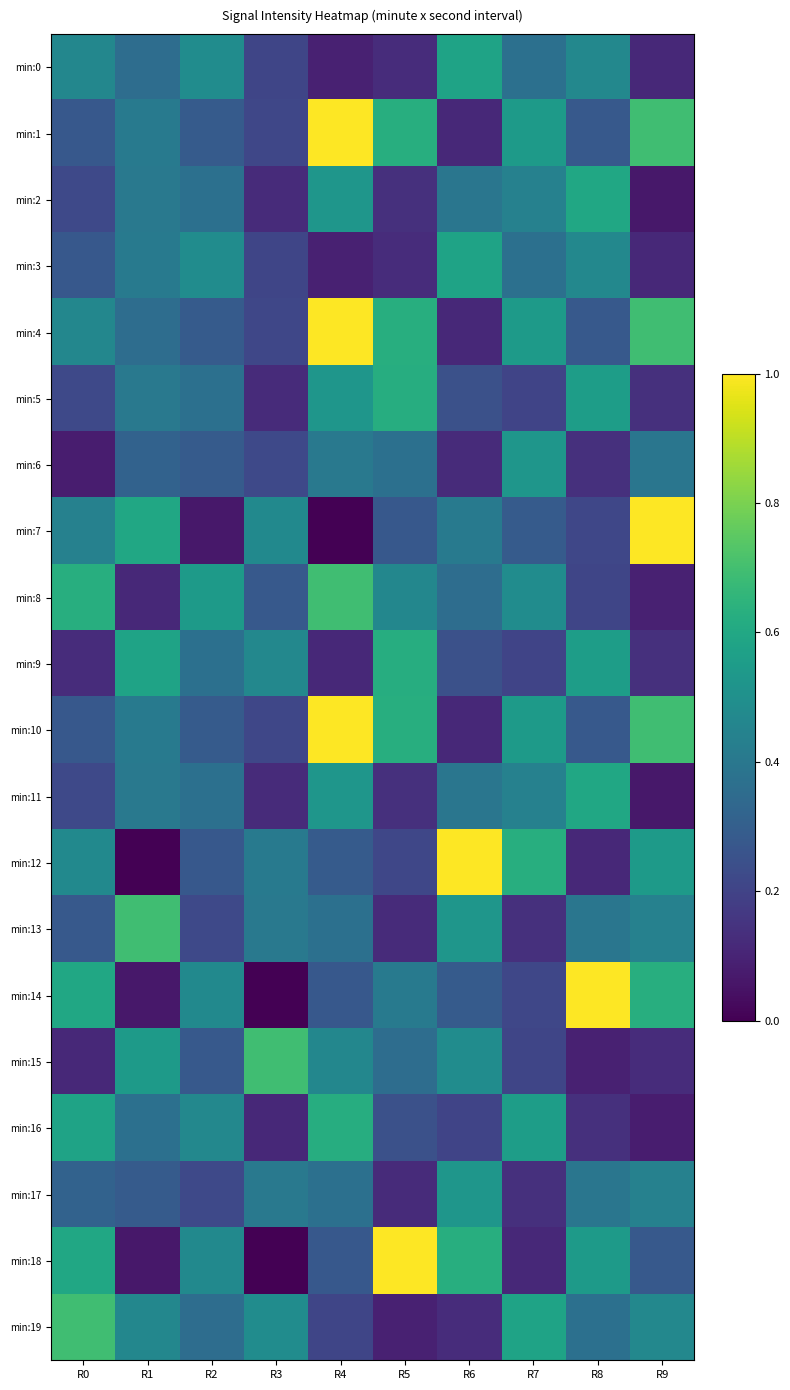

List the series in order of their peak value, lowest first.

min:6, min:17, min:0, min:3, min:2, min:11, min:5, min:9, min:16, min:8, min:13, min:15, min:19, min:1, min:4, min:7, min:10, min:12, min:14, min:18